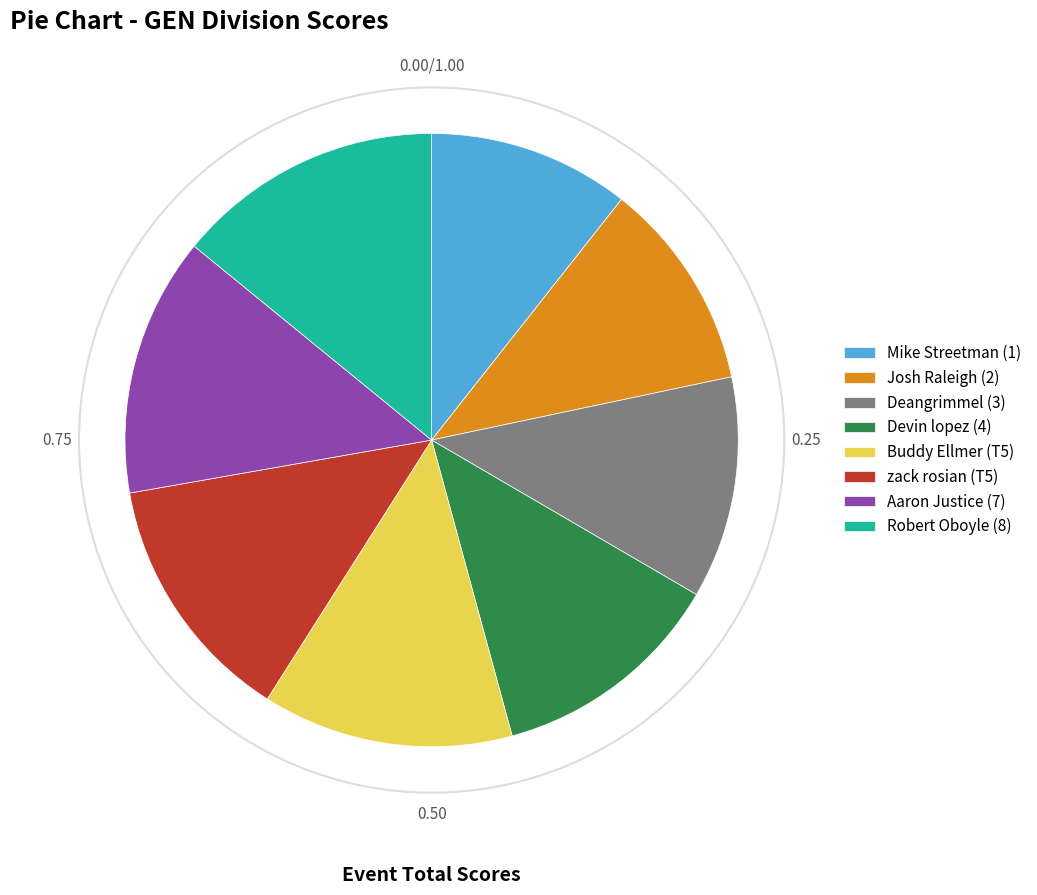

Is it true that Deangrimmel (3) is 12% of the pie?

True